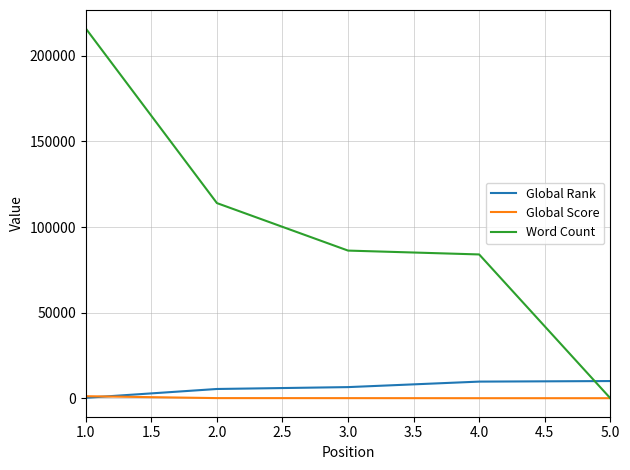

Where do Word Count and Global Rank first cross each other?

4.0 and 5.0